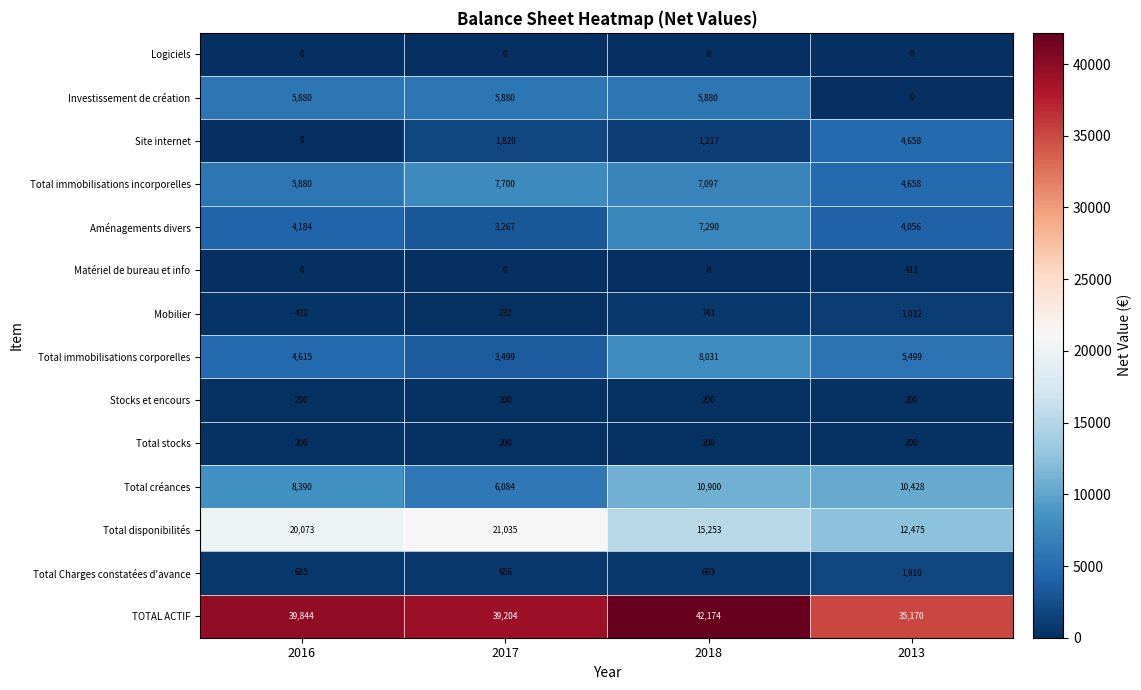

Rank the categories by Total créances value from highest to lowest.

2018, 2013, 2016, 2017